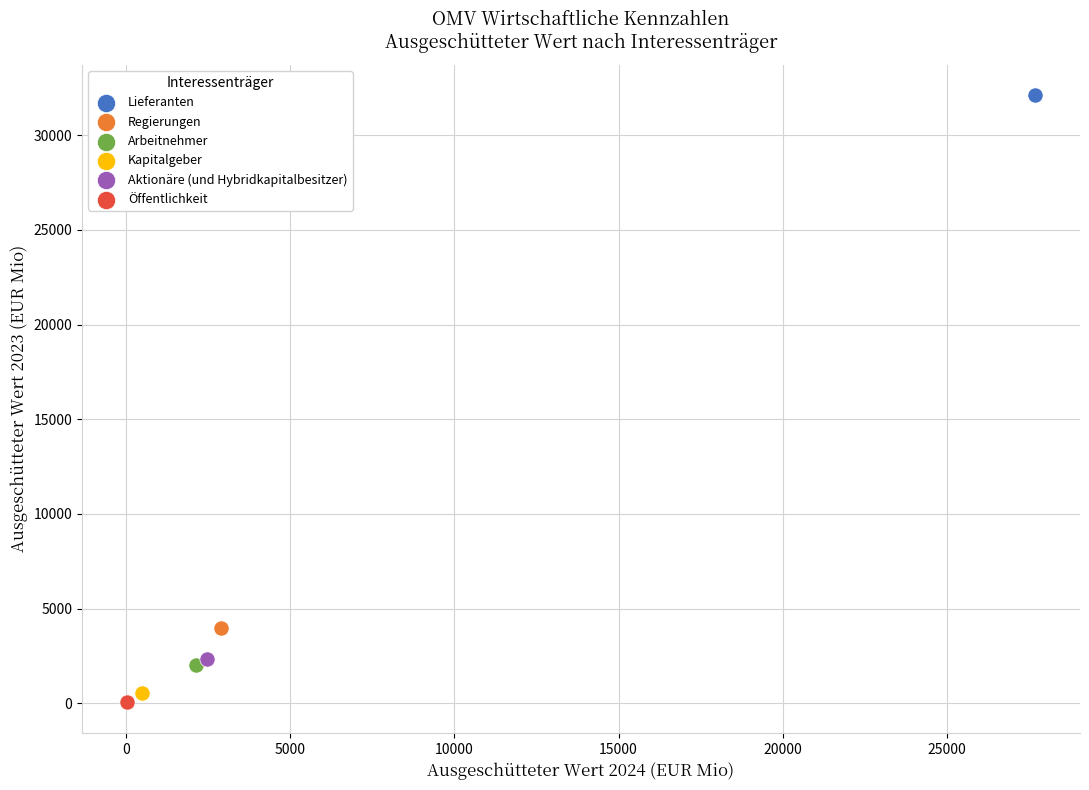

Which series reaches the minimum Y coordinate?

Öffentlichkeit